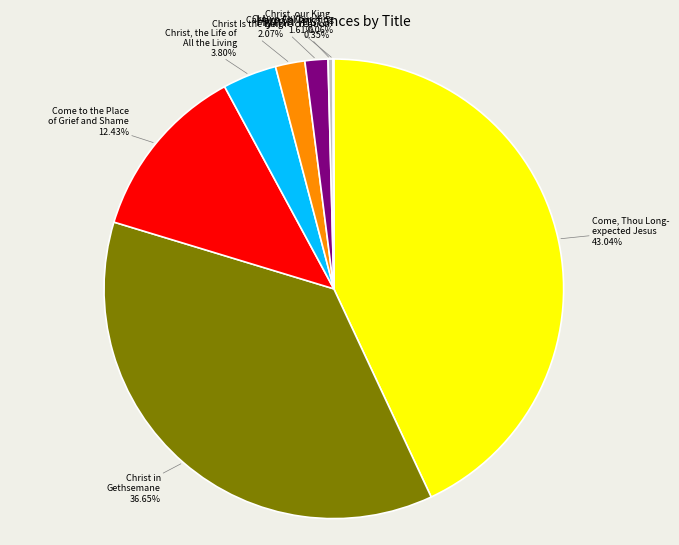

Which category has the biggest portion of the pie?

Come, Thou Long- expected Jesus